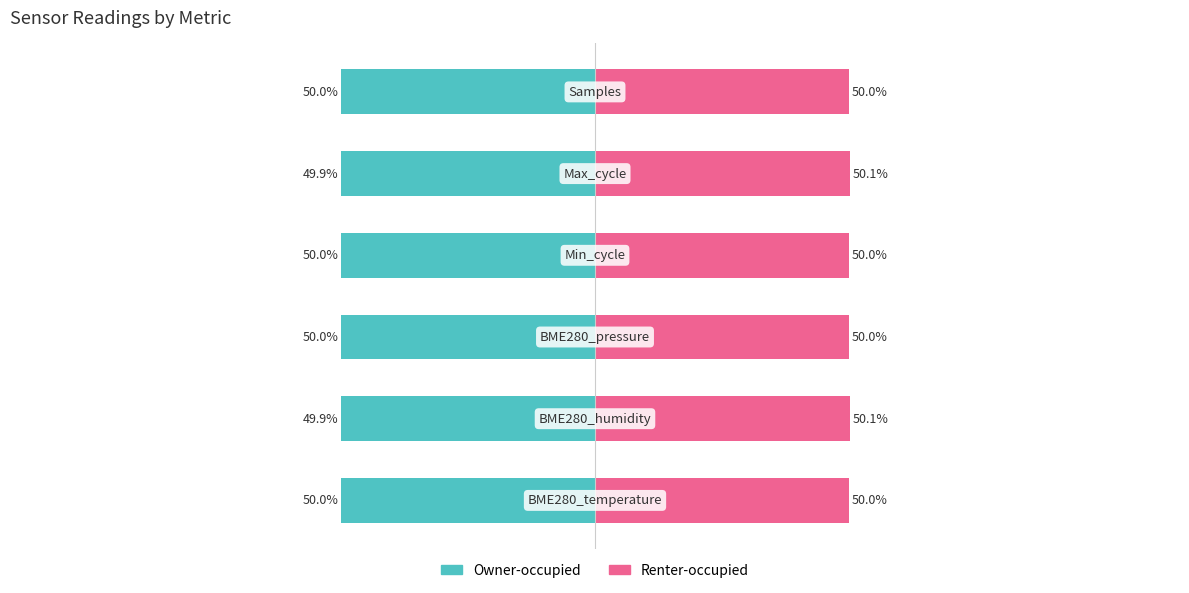

The Renter-occupied series shows 50.1 at 1. True or false?

True